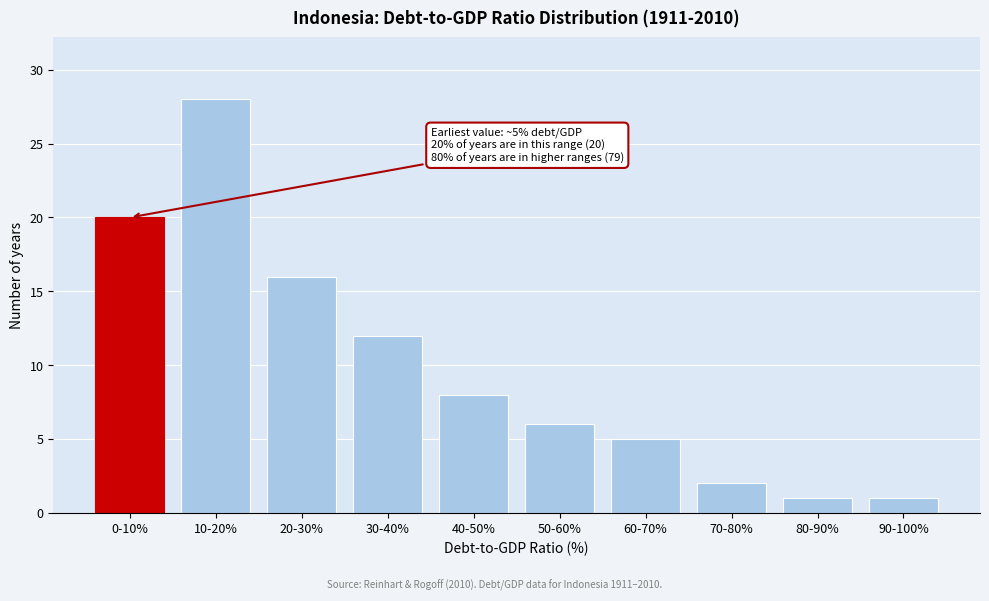

Reading left to right, extract all data points from this chart.

0-10%=20	10-20%=28	20-30%=16	30-40%=12	40-50%=8	50-60%=6	60-70%=5	70-80%=2	80-90%=1	90-100%=1